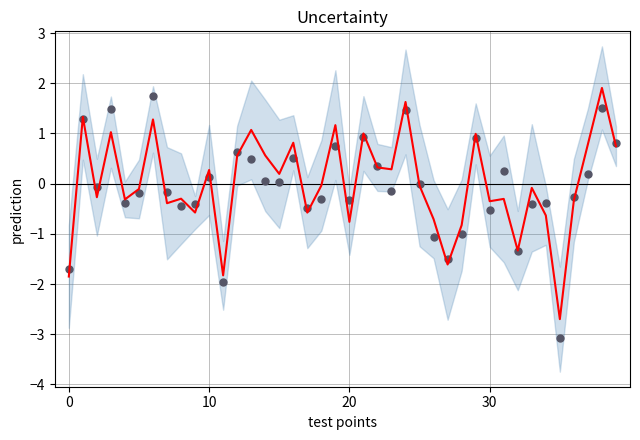

Is the value of OBS_VALUE at 27 greater than the value of OBS_VALUE (scatter) at 18?

No